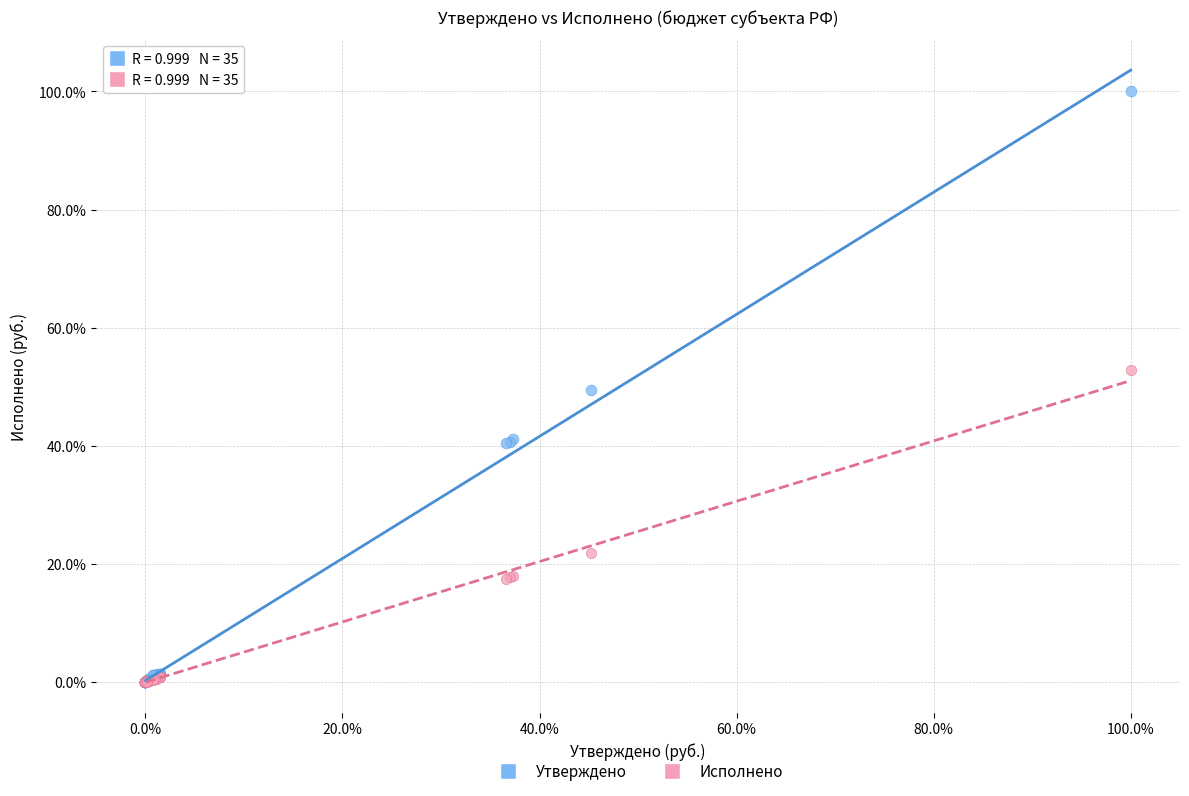

Which series has the largest Y range (max minus min)?

Утверждено